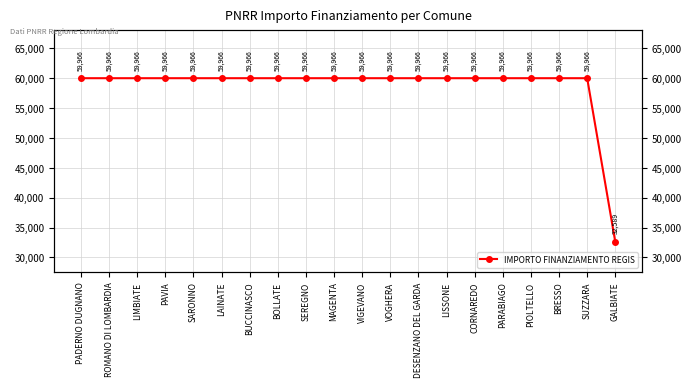

What is the difference between the values at GALBIATE and MAGENTA?

27377